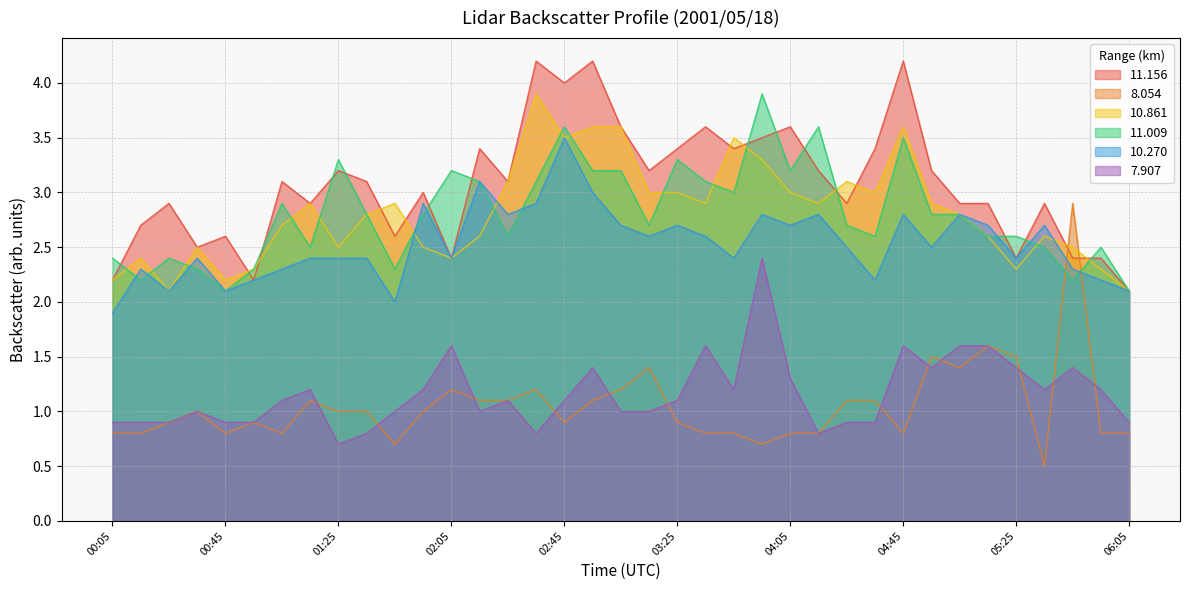

What position from the right is 03:05?

19